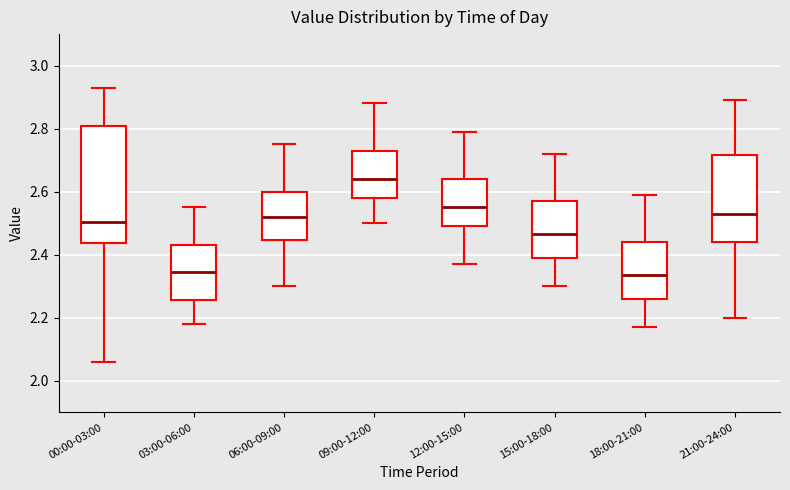

Reading left to right, transcribe this box plot: for each box, give where its median line is, the range the box spans, and where its two whiskers end, as read against the y-axis. The values are not printed on the chart, so give them approximately, as read against the axis.

00:00-03:00: median 2.50, box 2.44 to 2.82, whiskers 2.06 to 2.94
03:00-06:00: median 2.34, box 2.26 to 2.44, whiskers 2.18 to 2.56
06:00-09:00: median 2.52, box 2.44 to 2.60, whiskers 2.30 to 2.76
09:00-12:00: median 2.64, box 2.58 to 2.74, whiskers 2.50 to 2.88
12:00-15:00: median 2.56, box 2.50 to 2.64, whiskers 2.38 to 2.80
15:00-18:00: median 2.46, box 2.40 to 2.58, whiskers 2.30 to 2.72
18:00-21:00: median 2.34, box 2.26 to 2.44, whiskers 2.18 to 2.60
21:00-24:00: median 2.54, box 2.44 to 2.72, whiskers 2.20 to 2.90